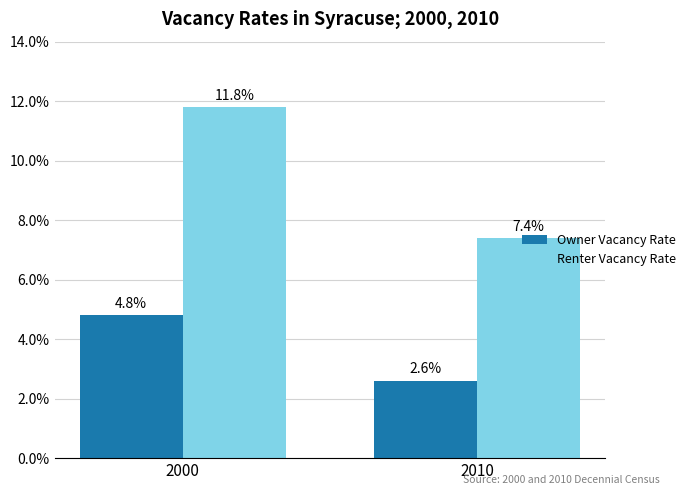

What is the difference between the maximum and minimum values in the Owner Vacancy Rate series?

2.2